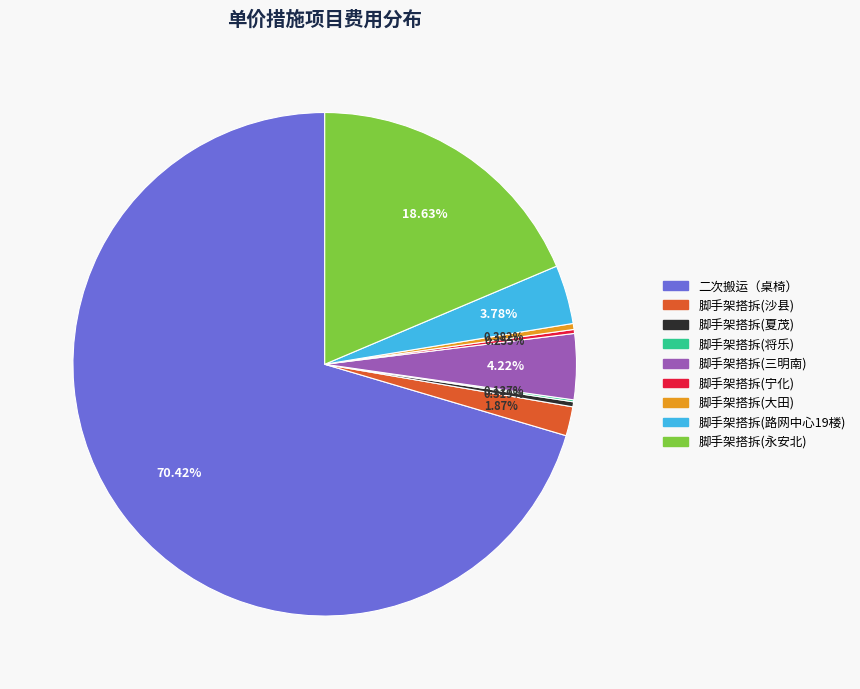

What is the largest slice in the pie chart?

二次搬运（桌椅）